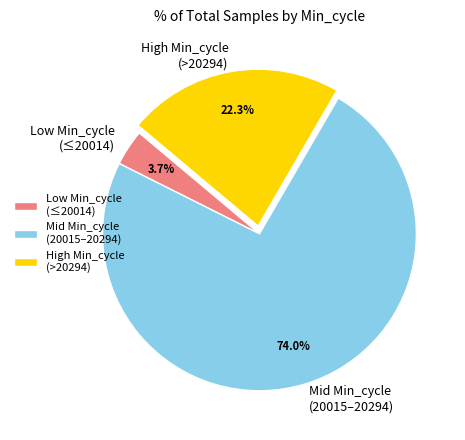

Which slice is the largest?

Mid Min_cycle (20015–20294)